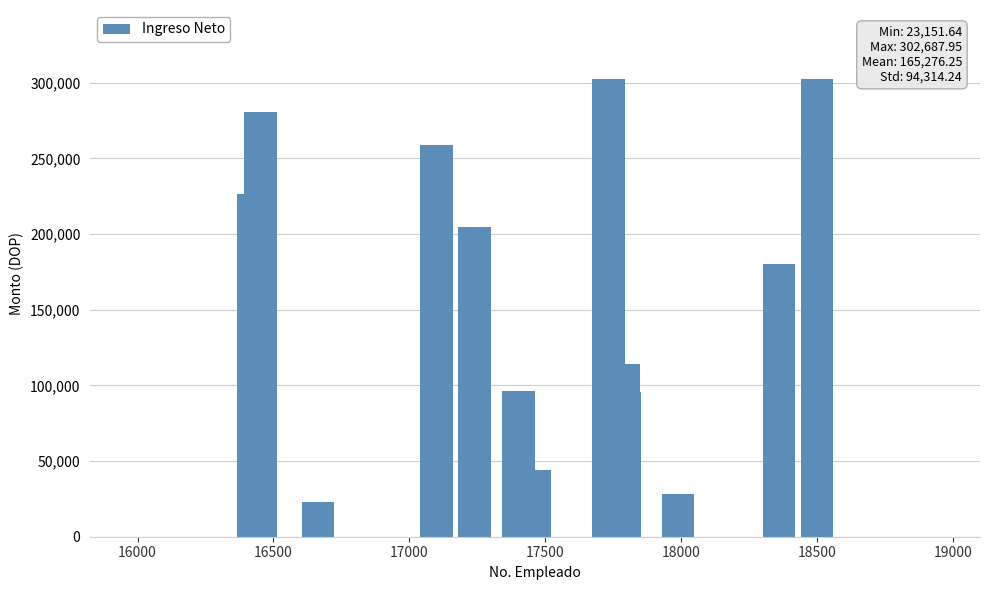

What is the smallest value displayed?

23151.6